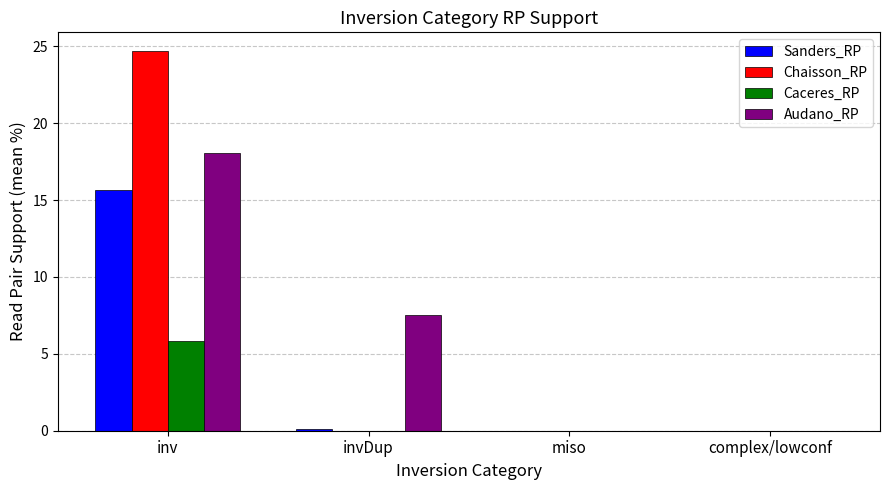

Are the bars horizontal?

No